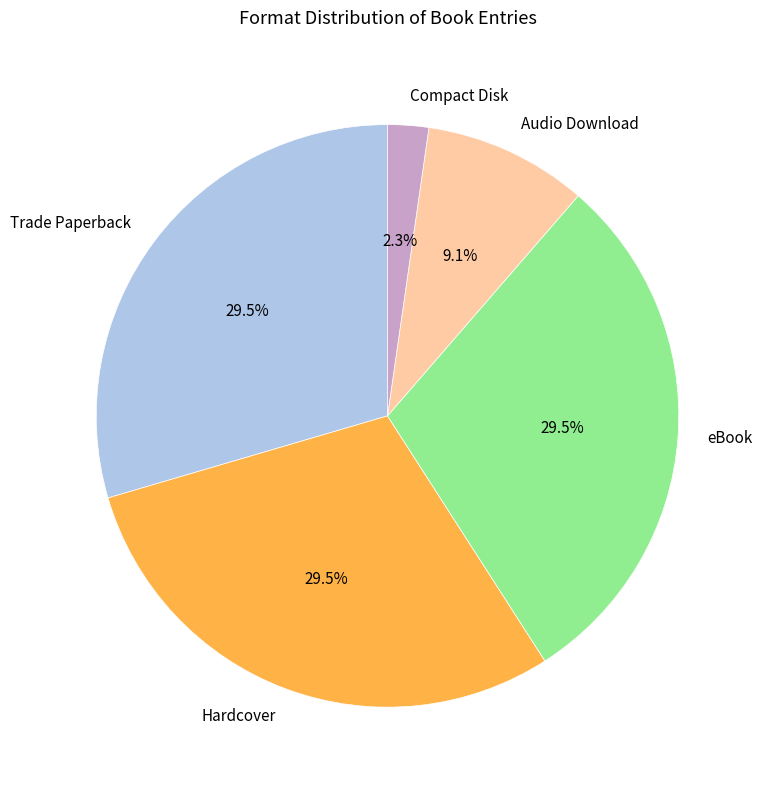

To the nearest percent, what portion does Audio Download represent?

9%